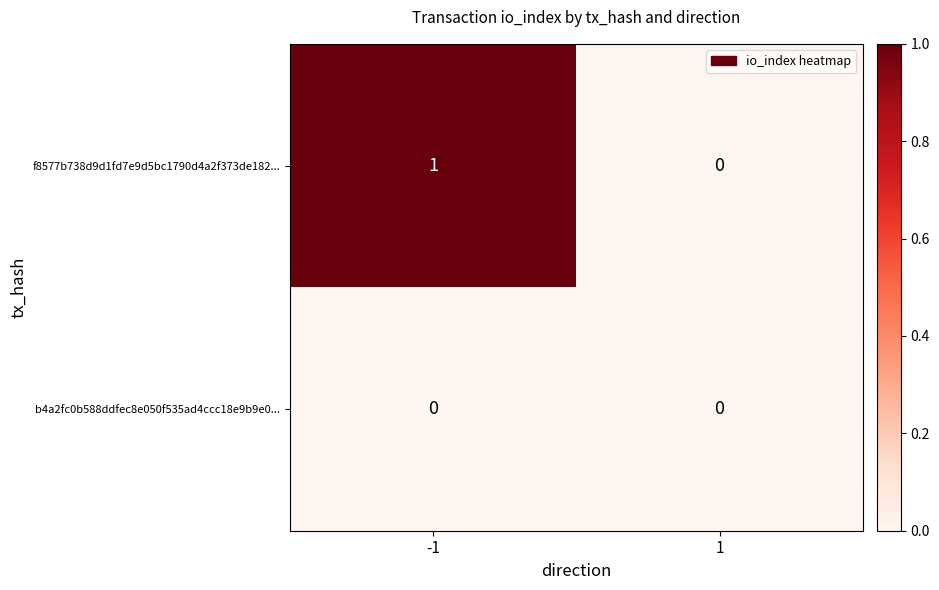

List the series in order of their overall mean, lowest first.

b4a2fc0b588ddfec8e050f535ad4ccc18e9b9e0..., f8577b738d9d1fd7e9d5bc1790d4a2f373de182...